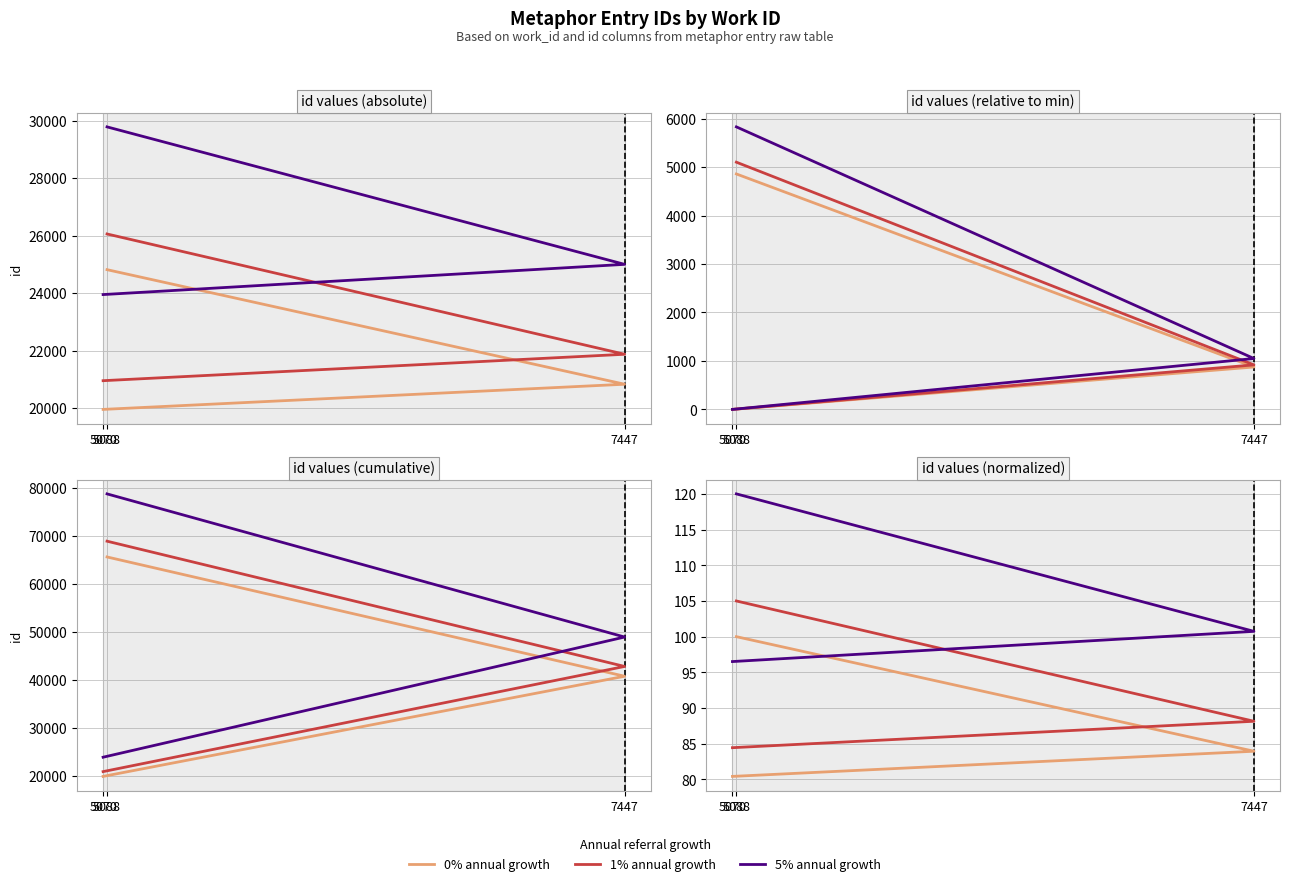

Does the chart display data point markers on the line(s)?

No